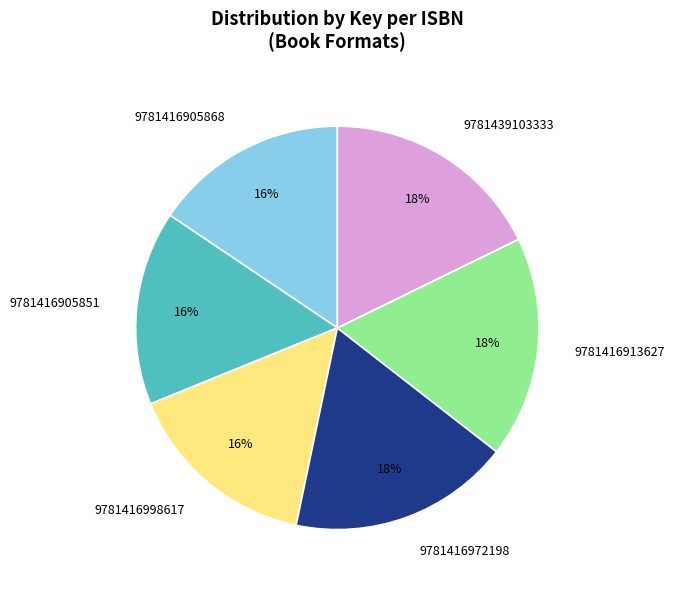

Does 9781416905868 account for over 50% of the chart?

No